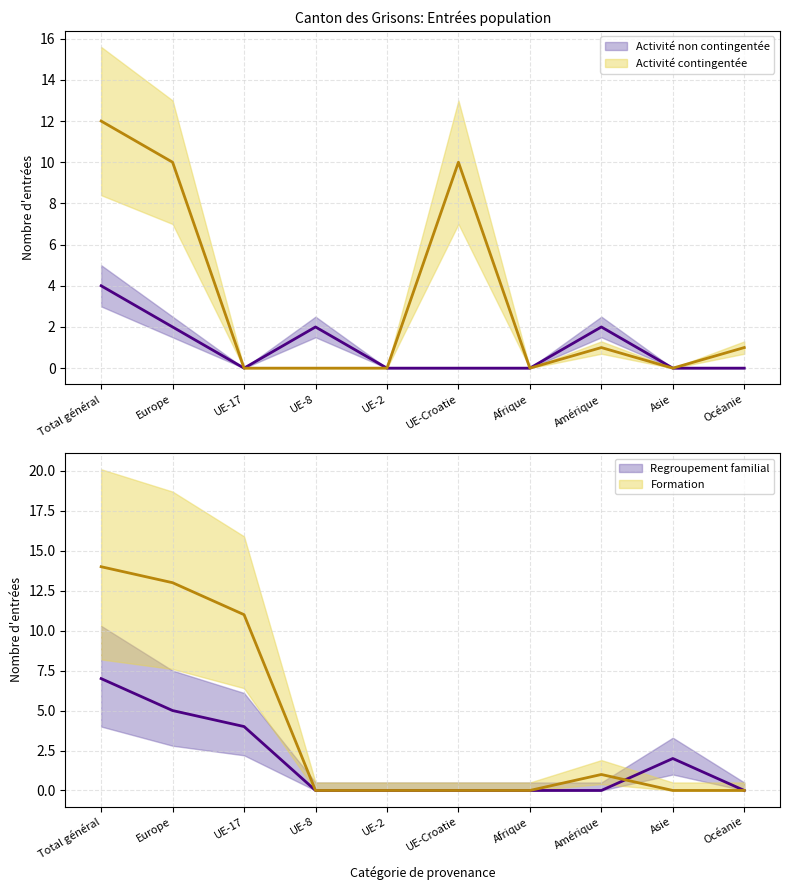

What is the difference between the Regroupement familial values at Amérique and Océanie?

2